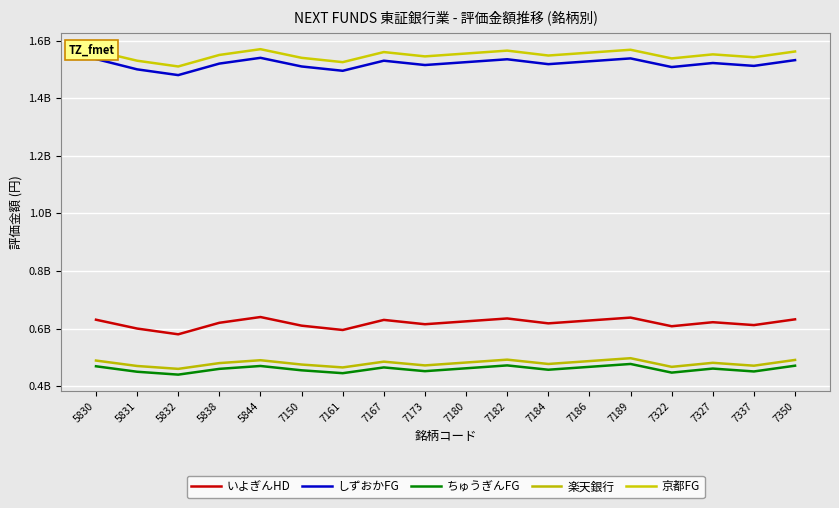

True or false: 京都FG has more than 1 interior local peaks.

True